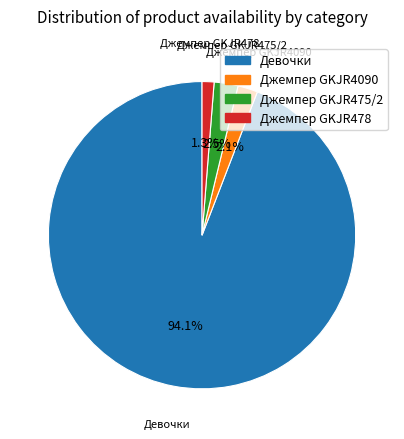

Which category has the smallest portion of the pie?

Джемпер GKJR478